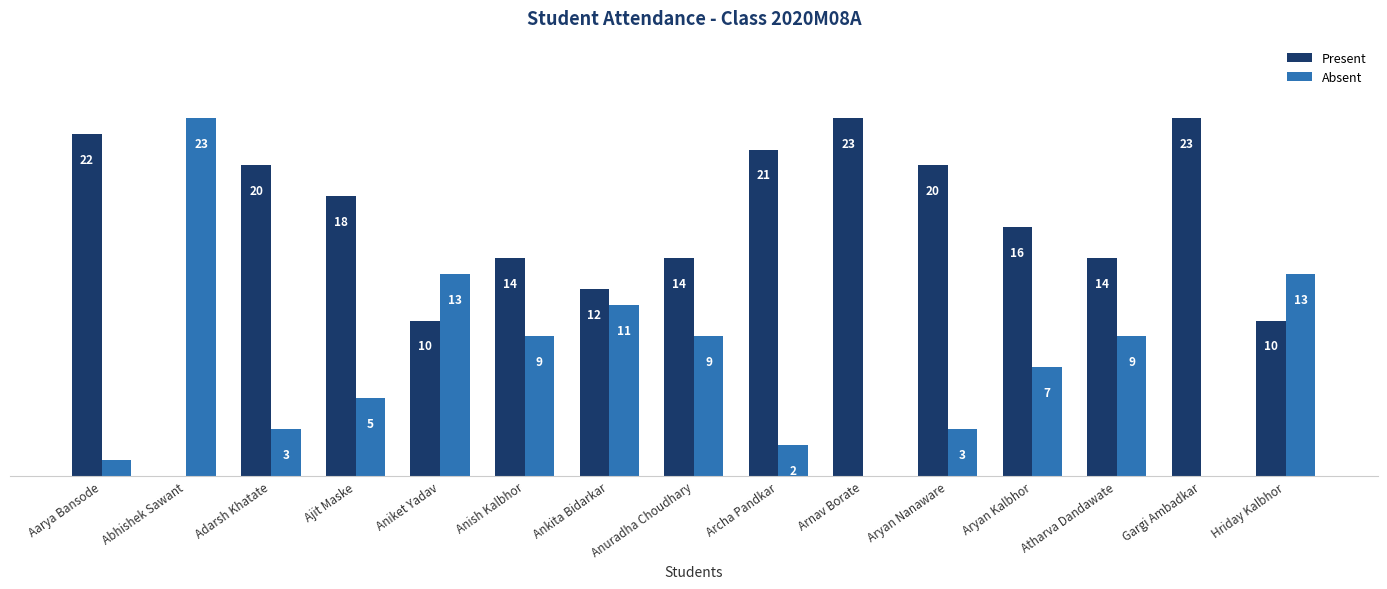

Which series has the largest total across all categories?

Present